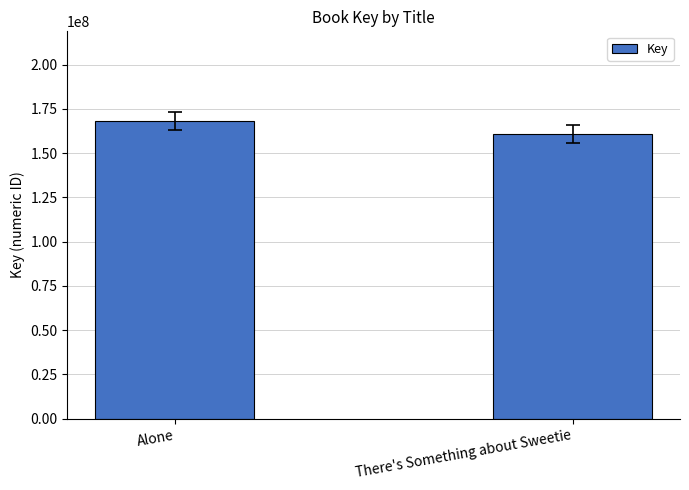

Does the chart contain stacked bars?

No